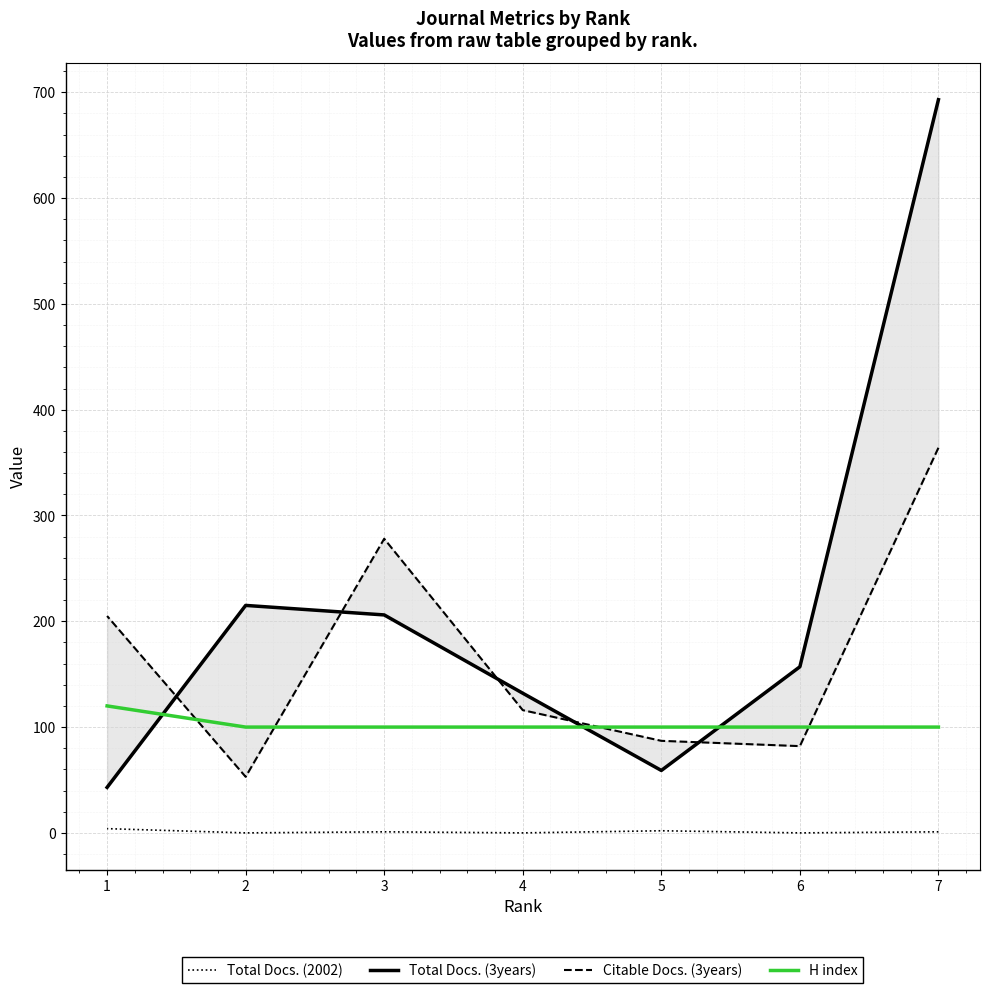

Rank the series at 2 from lowest to highest value.

Total Docs. (2002), Citable Docs. (3years), H index, Total Docs. (3years)